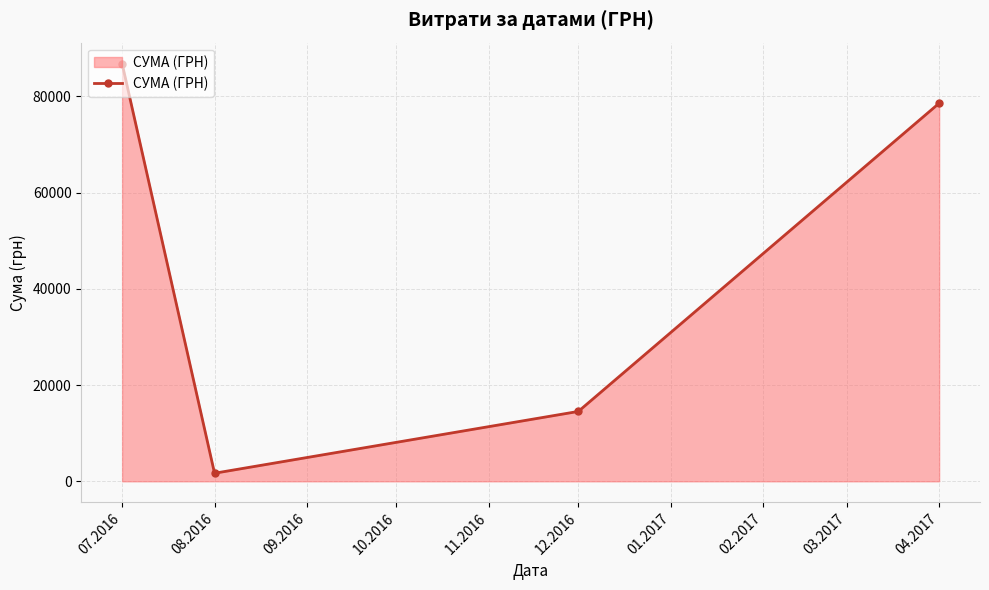

Rank the categories by value from highest to lowest.

07.2016, 04.2017, 12.2016, 08.2016